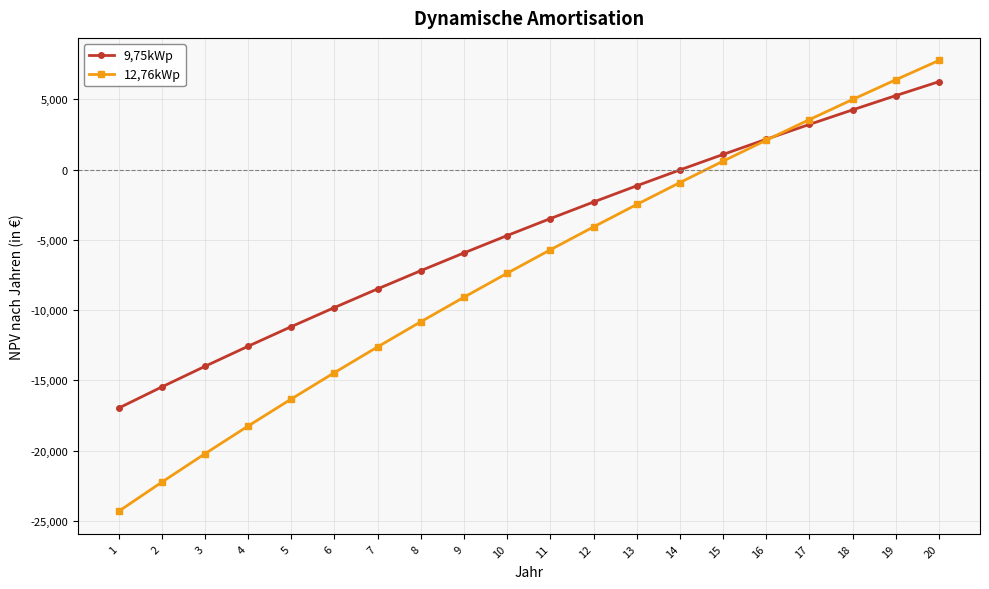

Reading right to left, transcribe all the data shown in this chart.

9,75kWp: 6268.4	5274.3	4259.8	3224.0	2166.3	1085.9	-18.2	-1146.7	-2300.7	-3480.9	-4688.5	-5924.5	-7190.0	-8486.1	-9814.0	-11175.1	-12570.5	-14001.8	-15470.2	-16977.4
12,76kWp: 7778.6	6402.8	4999.0	3566.1	2103.1	609.0	-917.5	-2477.5	-4072.2	-5703.0	-7371.2	-9078.3	-10825.6	-12614.9	-14447.6	-16325.6	-18250.7	-20224.6	-22249.4	-24327.2